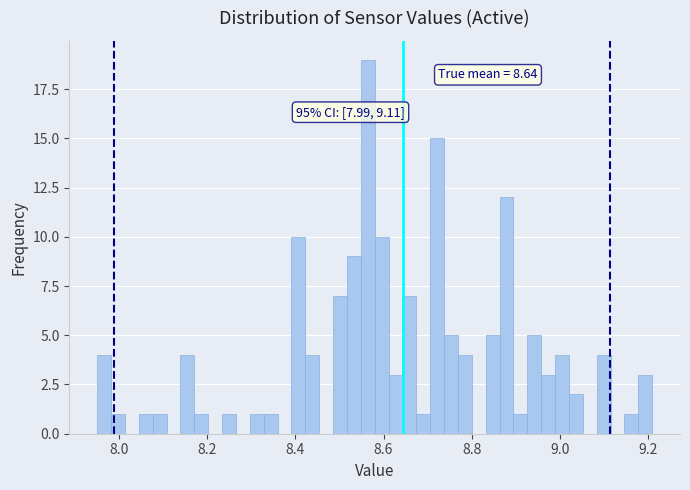

Around what value on the x-axis is the tallest bar? Give the approximate position of its centre, as read against the axis.

8.56